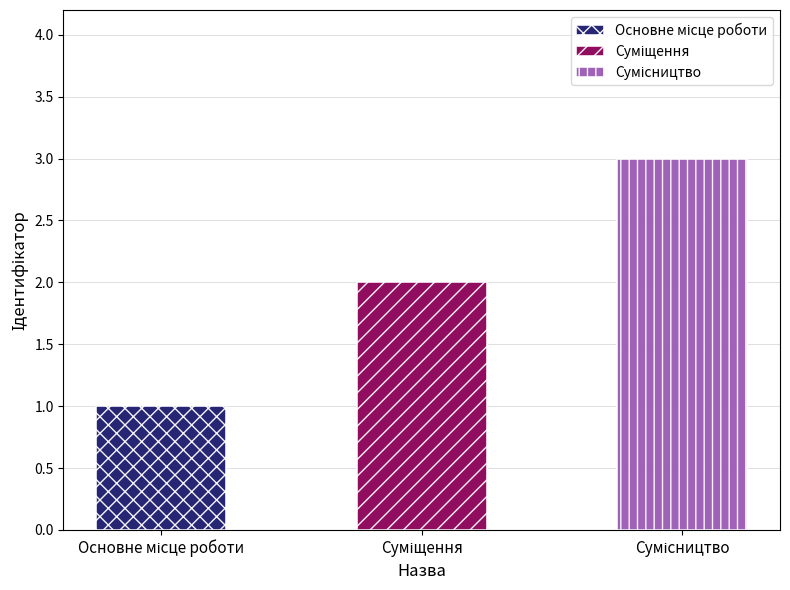

The value at Сумісництво is 1. True or false?

False